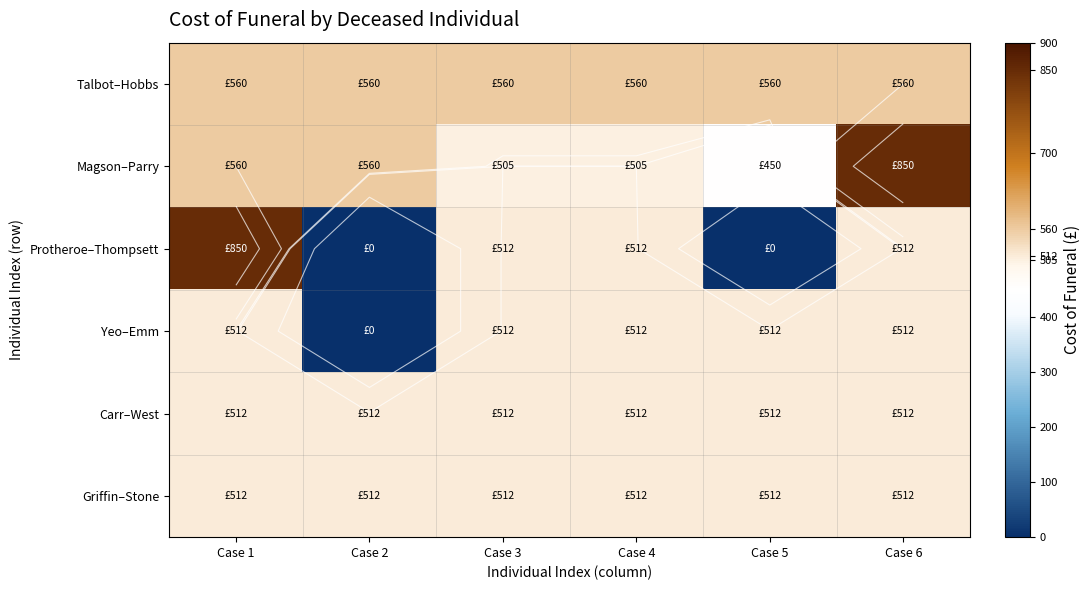

What is the total value across all series at Case 3?

3113